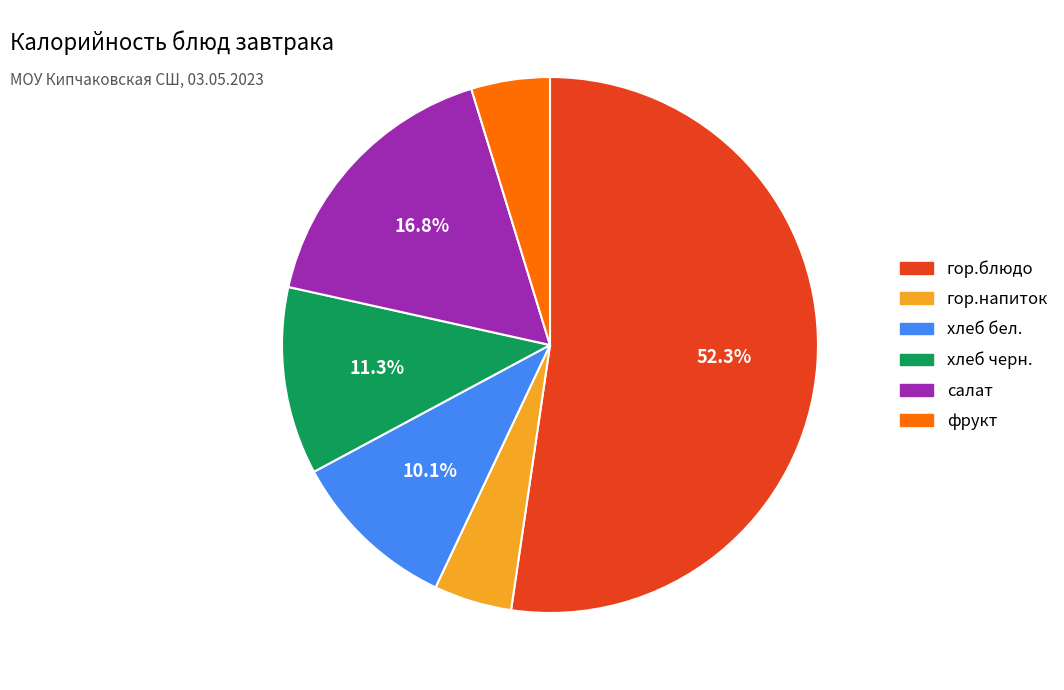

Between салат and гор.блюдо, which is larger?

гор.блюдо